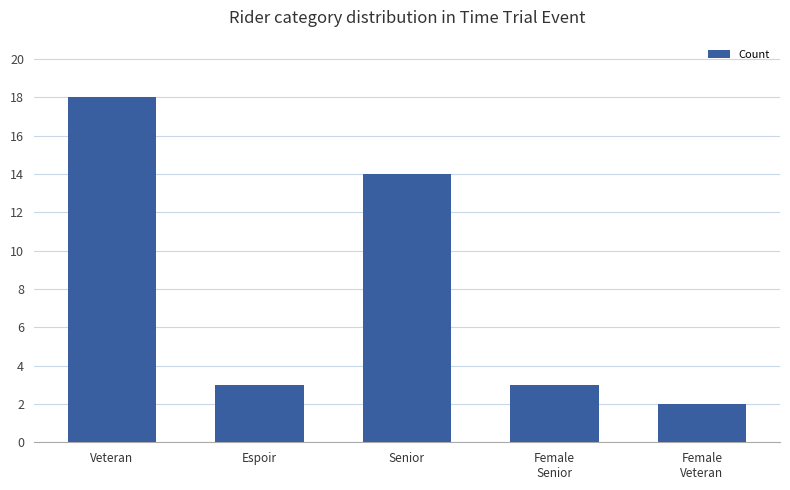

The chart shows a value of 14 at Senior. True or false?

True